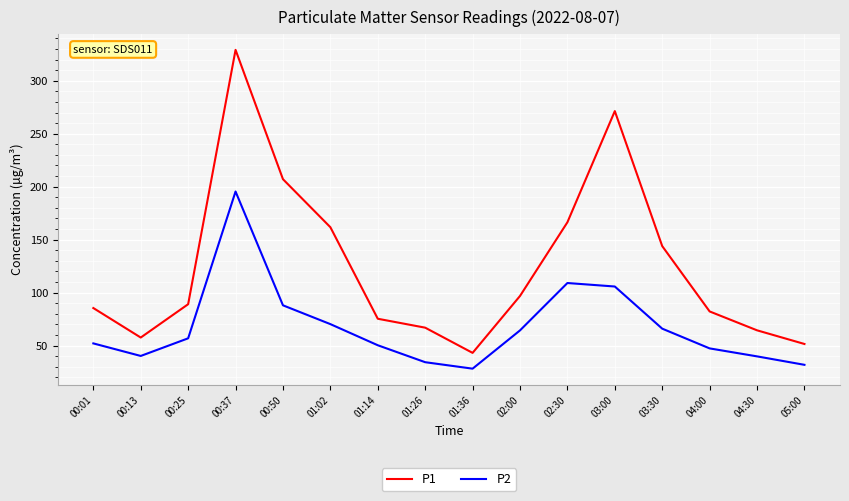

What is the sum of the P1 values at 00:01 and 03:30?

229.3